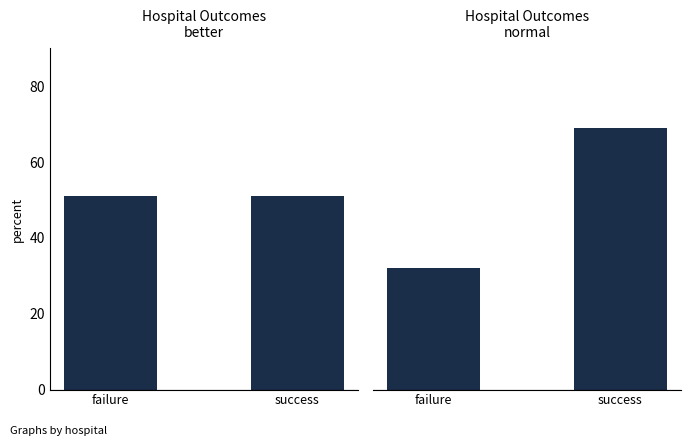

At which label is normal closest to 50?

failure